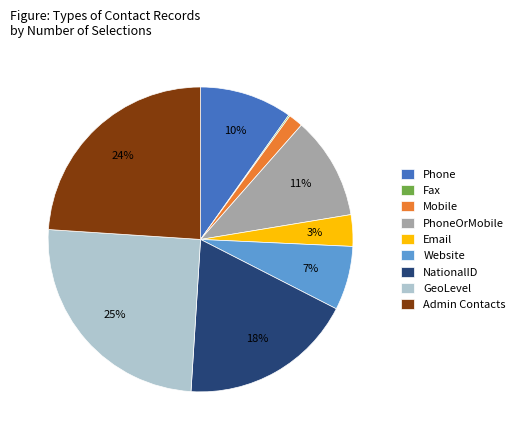

Is it true that Admin Contacts is 24% of the pie?

True